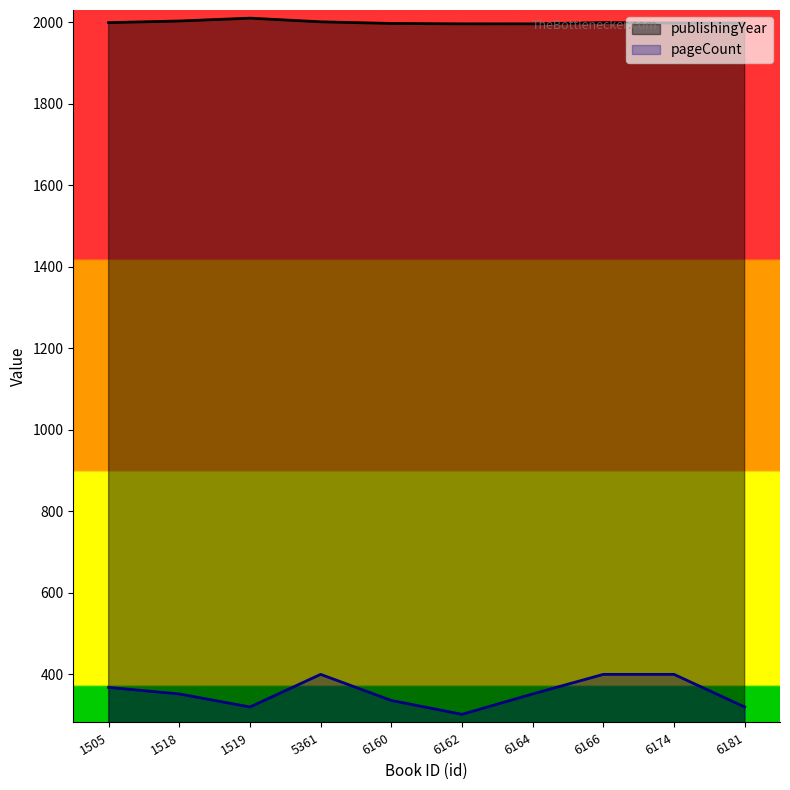

List the series in order of their overall mean, highest first.

publishingYear, pageCount